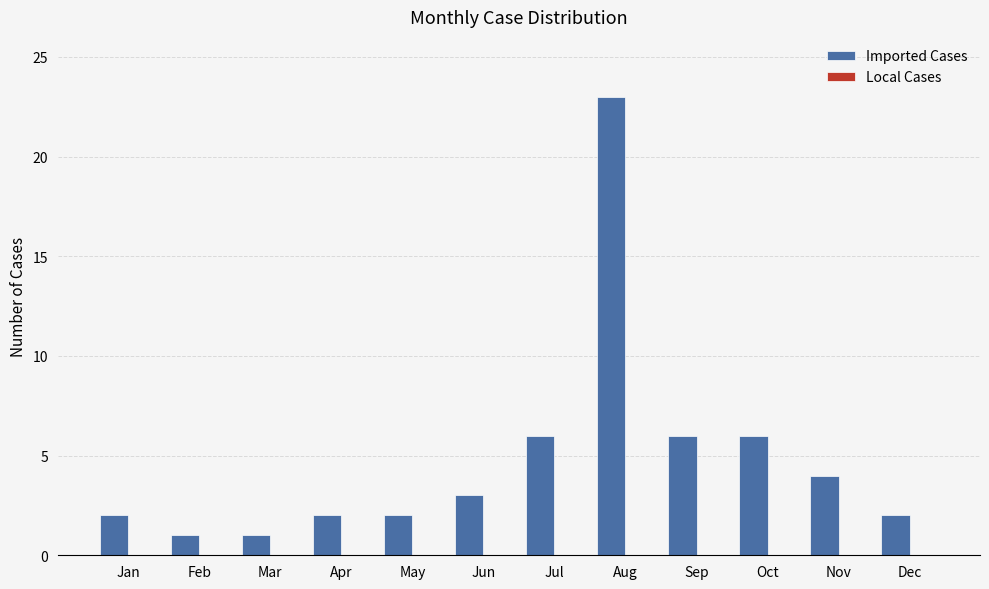

What is the greatest value displayed?

23